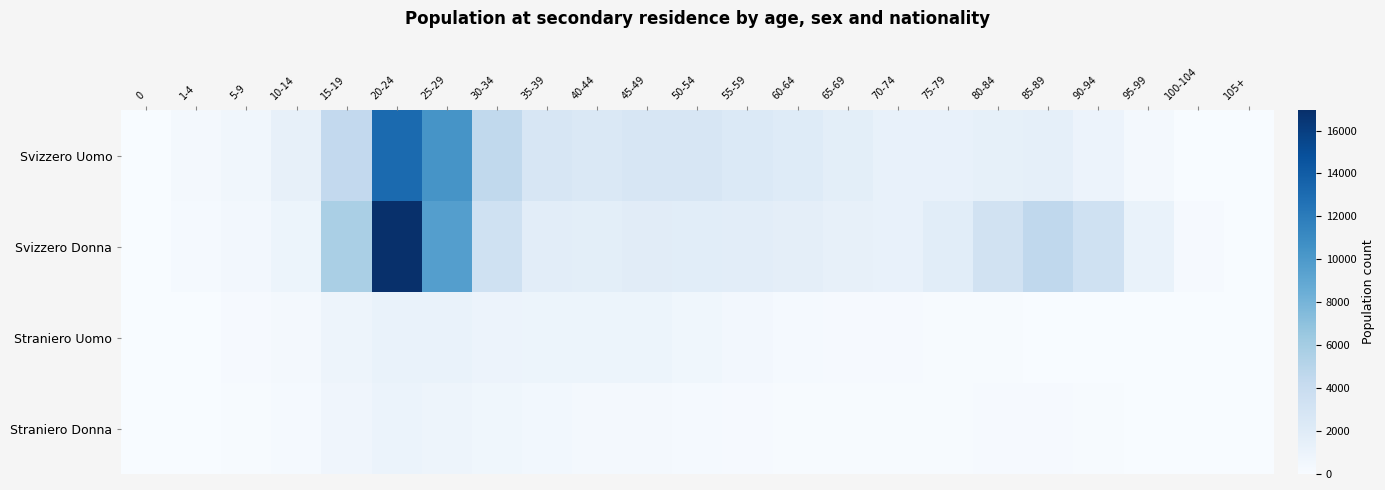

What is the difference between the highest and lowest values at 50-54?

2398